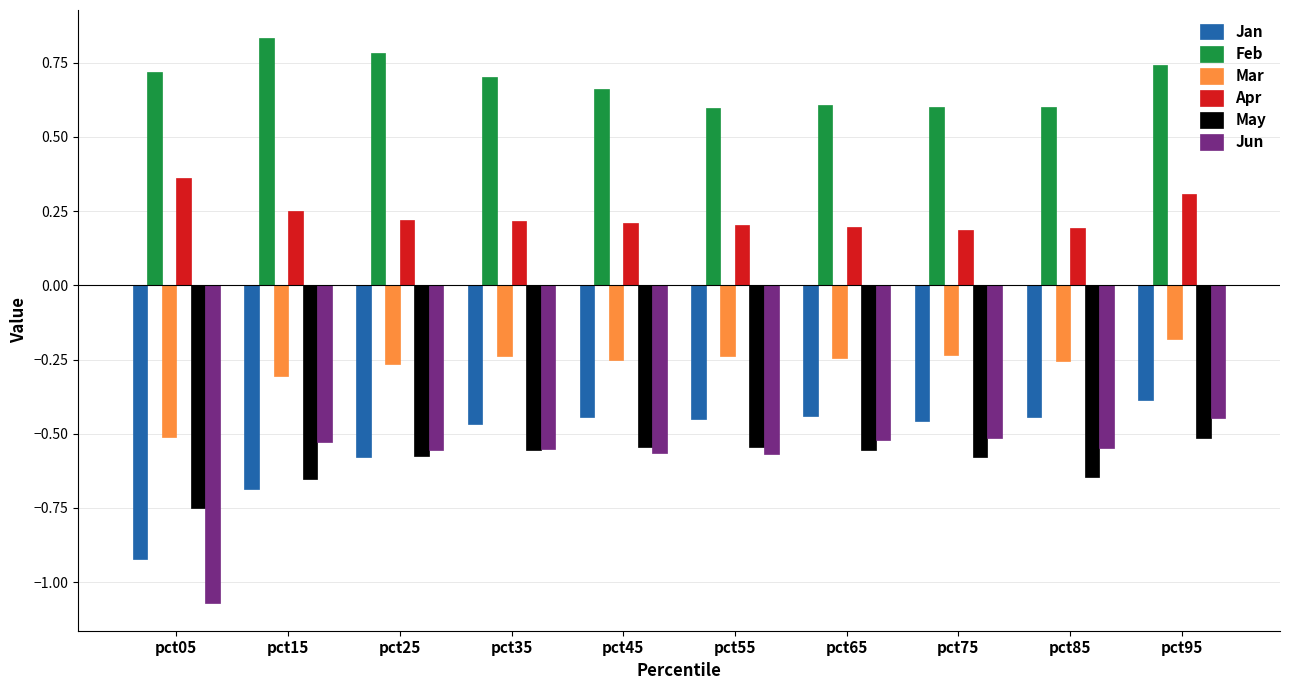

Is the value of Mar at pct15 greater than the value of Feb at pct25?

No